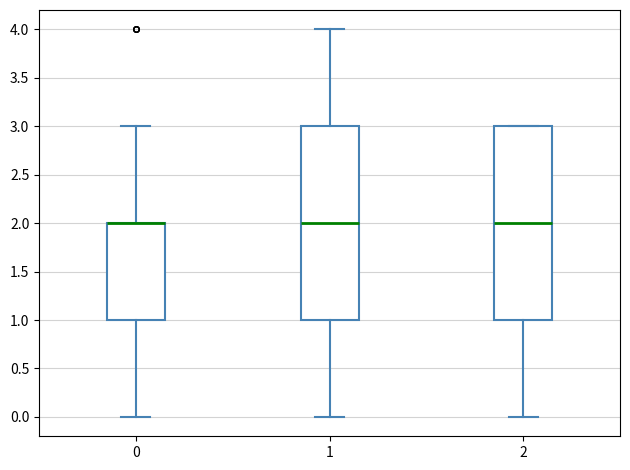

Reading left to right, transcribe this box plot: for each box, give where its median line is, the range the box spans, and where its two whiskers end, as read against the y-axis. The values are not printed on the chart, so give them approximately, as read against the axis.

0: median 2 (drawn on the box's upper edge), box 1 to 2, whiskers 0 to 3
1: median 2, box 1 to 3, whiskers 0 to 4
2: median 2, box 1 to 3, whiskers 0 to 3